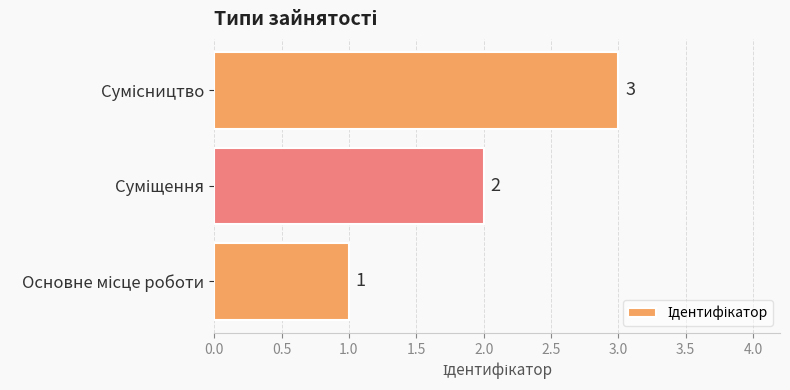

What is the greatest value displayed?

3